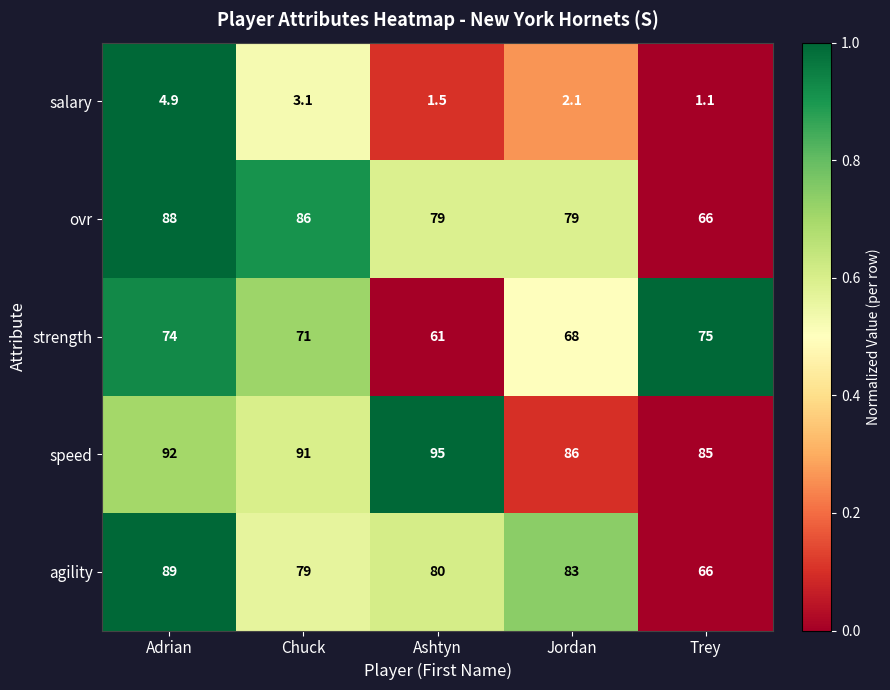

Reading right to left, what are all the values shown in this chart?

salary: 1.1	2.1	1.5	3.1	4.9
ovr: 66.0	79.0	79.0	86.0	88.0
strength: 75.0	68.0	61.0	71.0	74.0
speed: 85.0	86.0	95.0	91.0	92.0
agility: 66.0	83.0	80.0	79.0	89.0